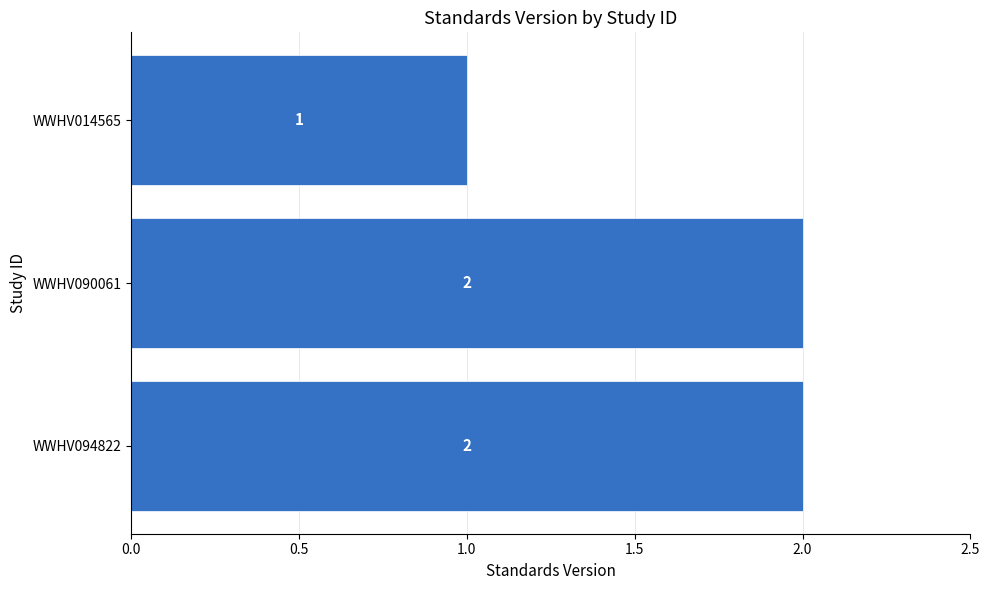

Count the values in the range 1 to 2.

3